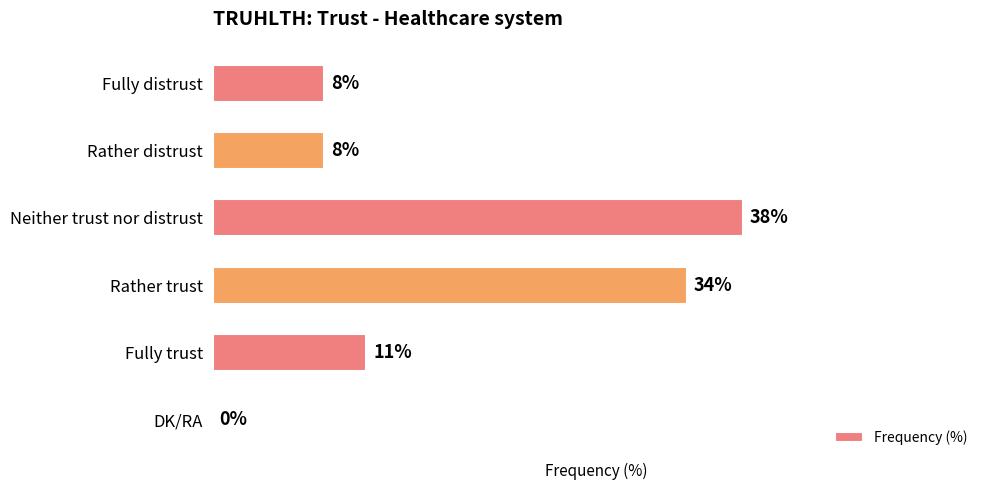

Which has a higher value, Rather distrust or DK/RA?

Rather distrust